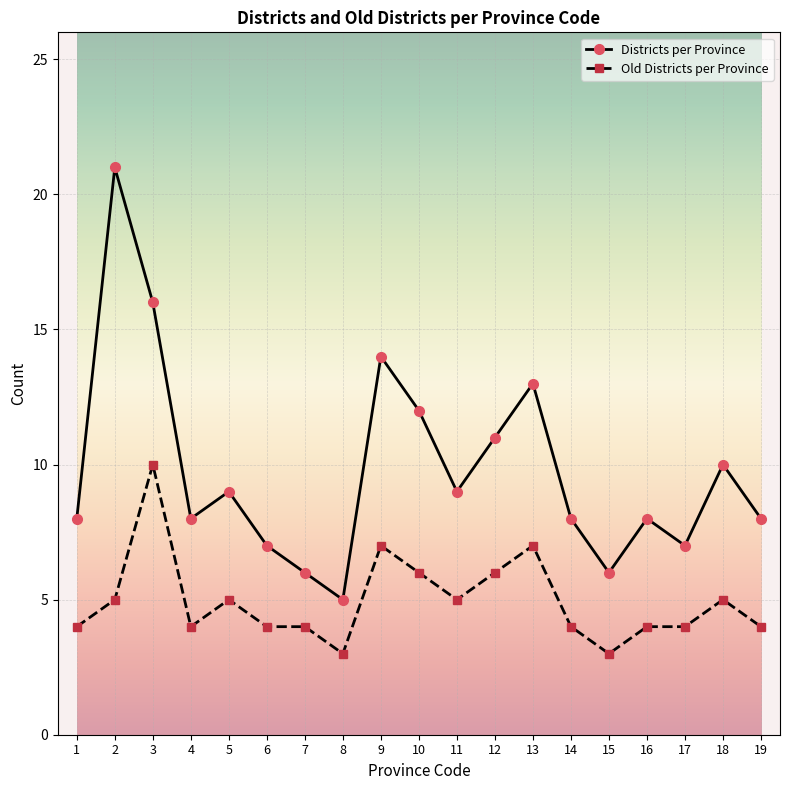

What is the total value across all series at 1?

12